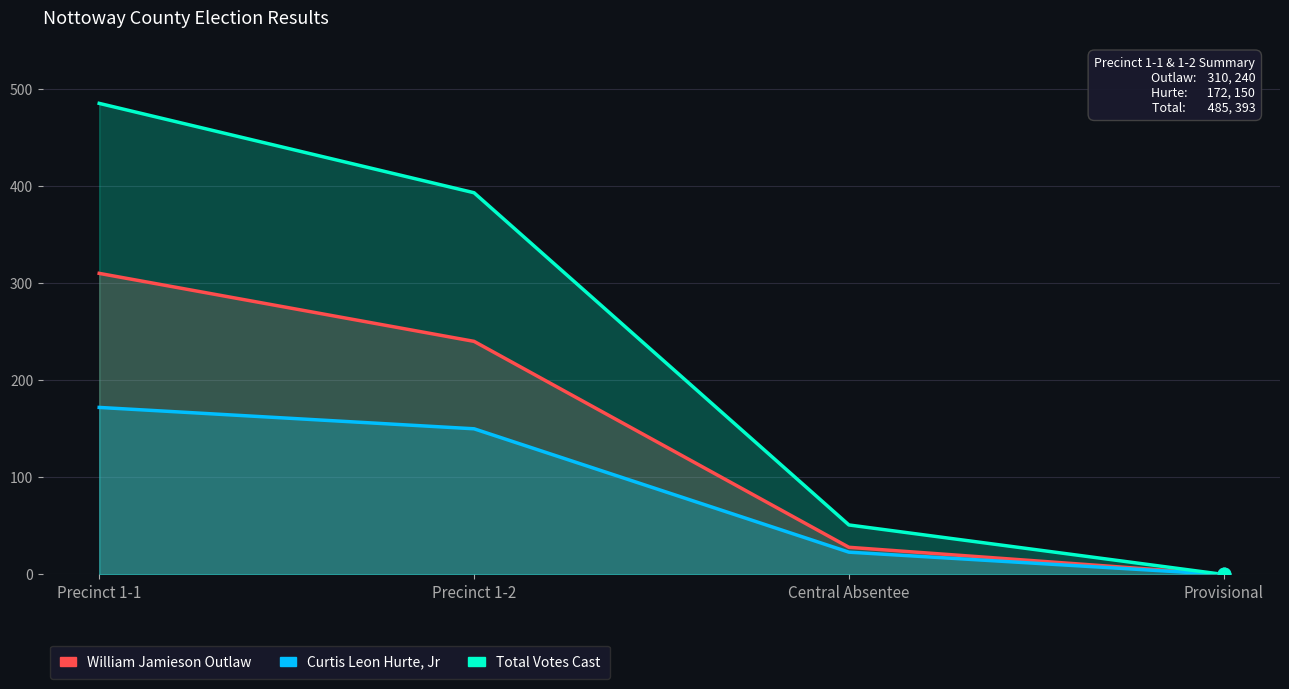

Which series reaches the maximum Y coordinate?

Total Votes Cast